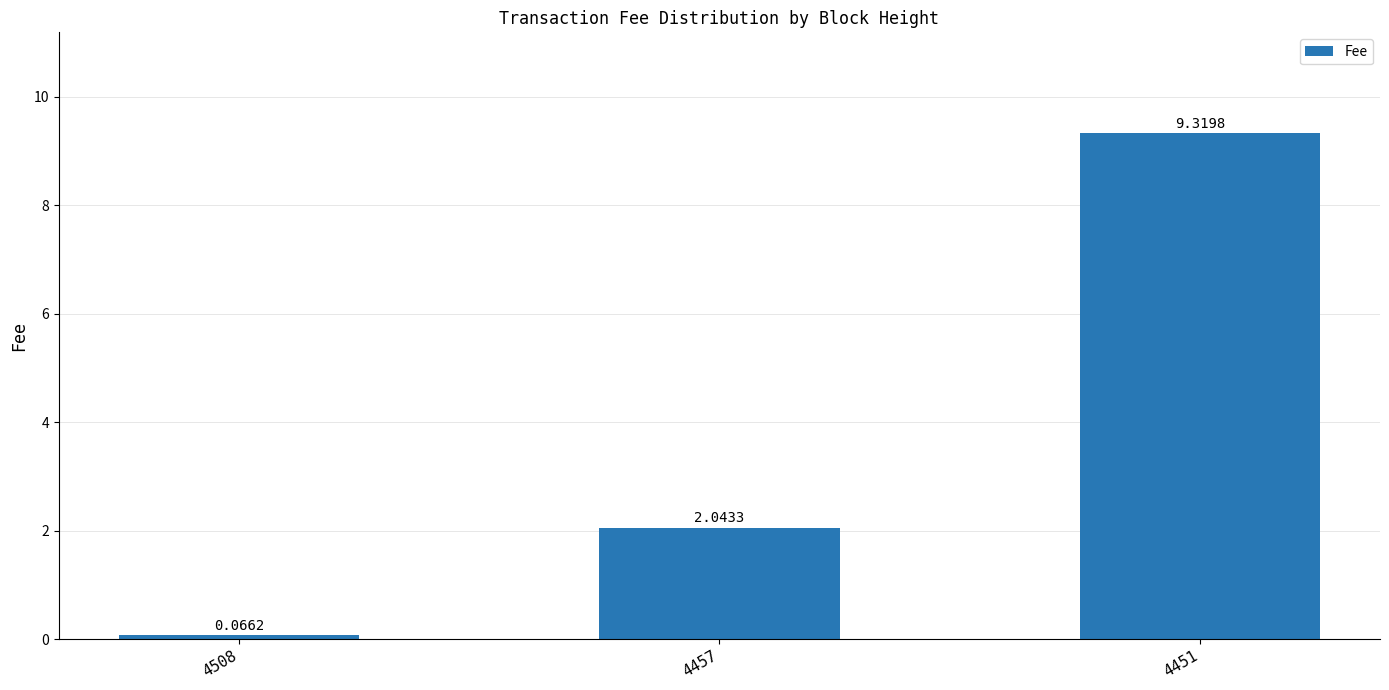

What is the sum of all values?

11.4